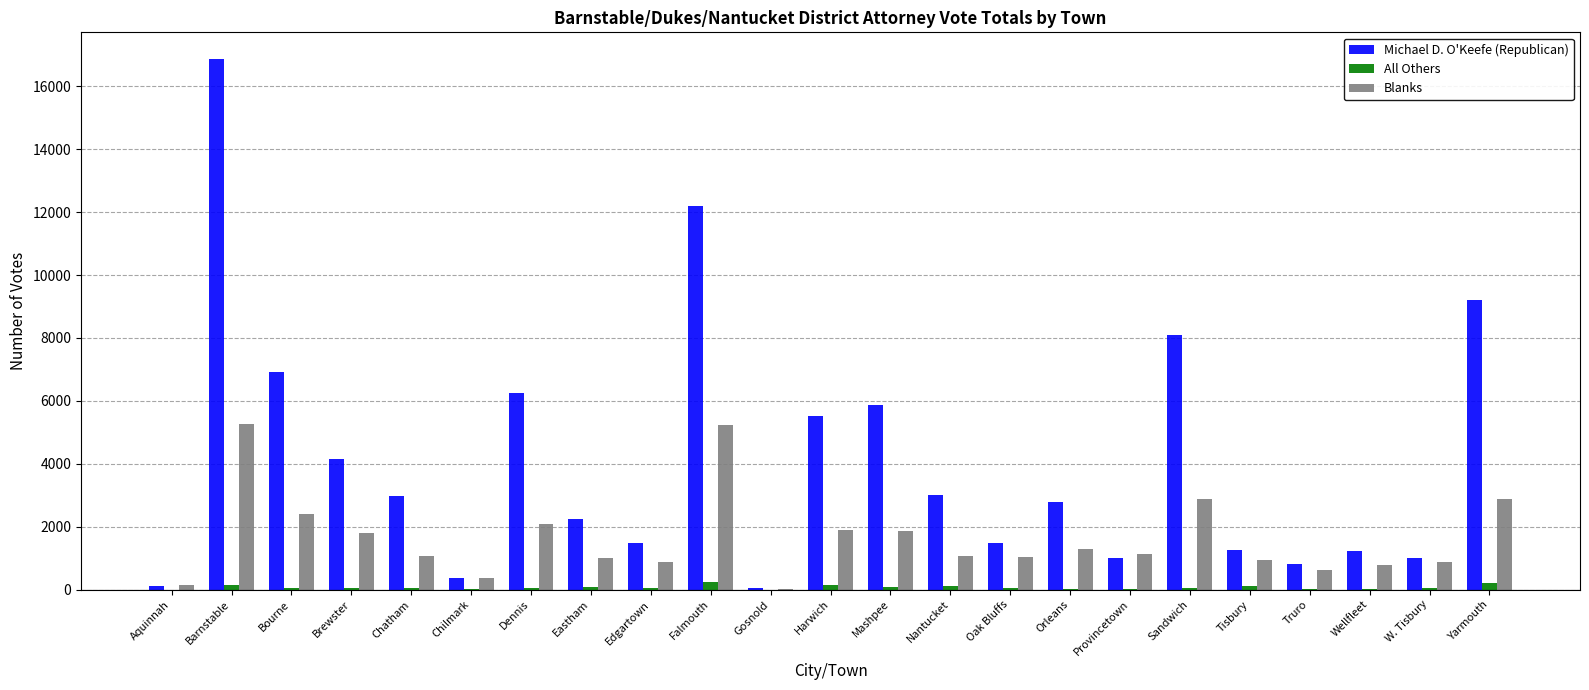

True or false: Michael D. O'Keefe (Republican) has a value of 9057 at Mashpee.

False